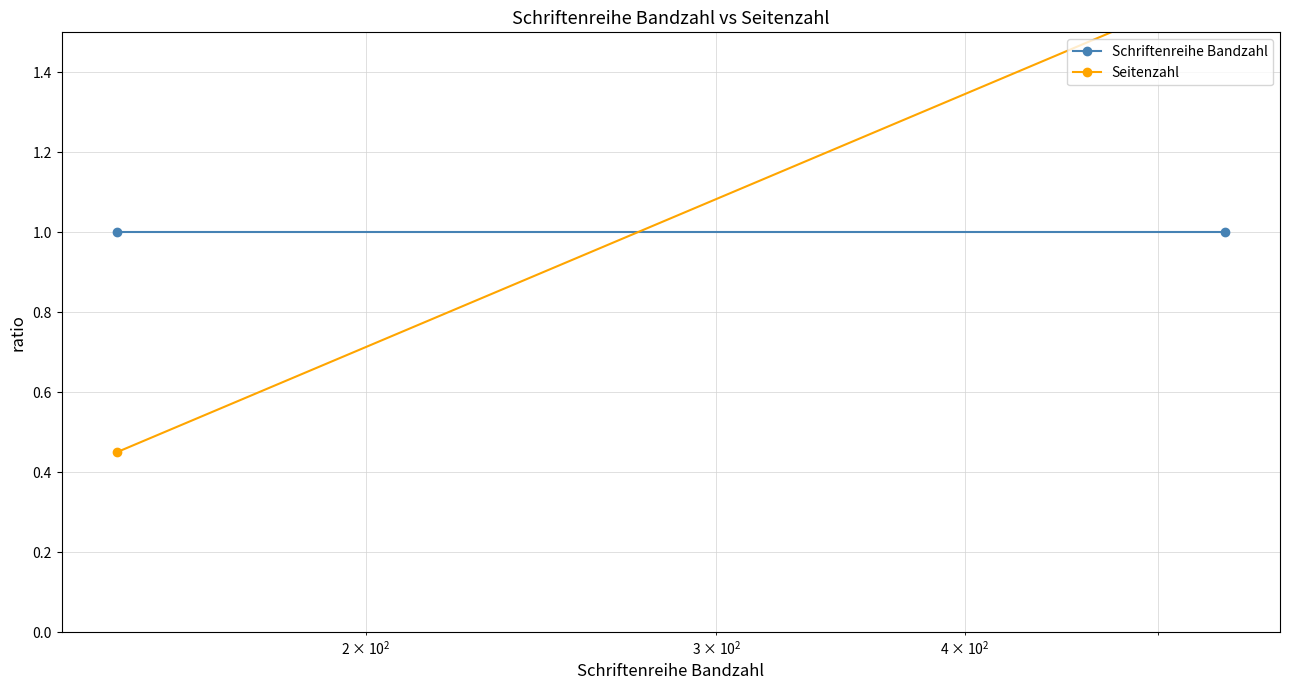

Which series has the largest range (max minus min)?

Seitenzahl